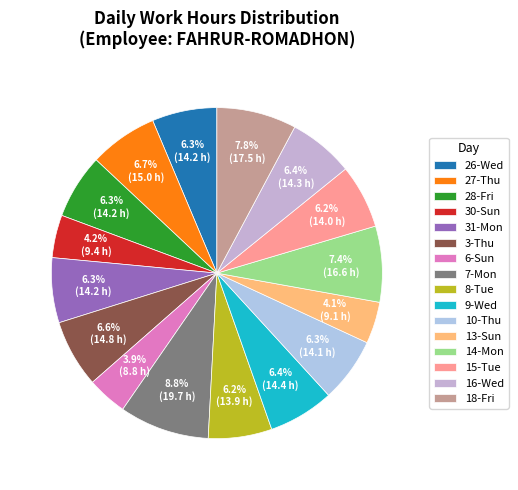

Does any single category account for the majority?

No